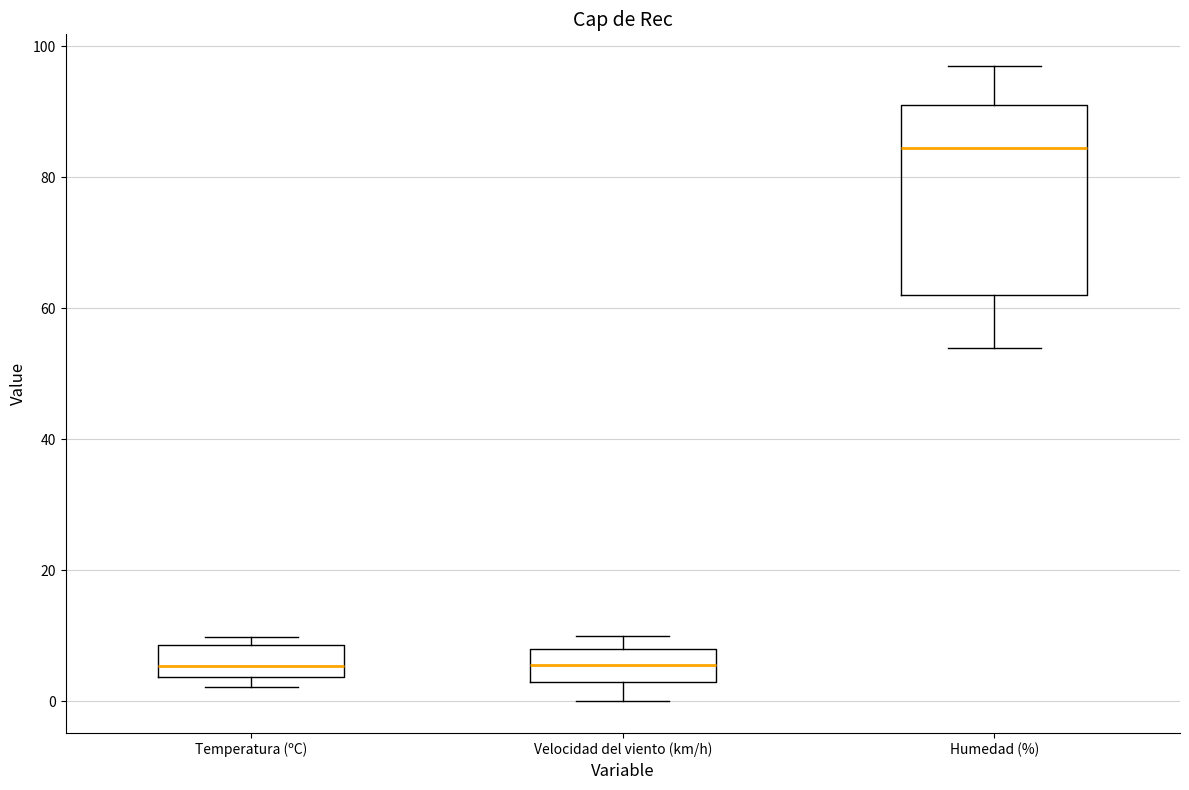

Where does the median line of the box for Temperatura (ºC) sit on the y-axis? The values are not printed on the chart, so give them approximately, as read against the axis.

6